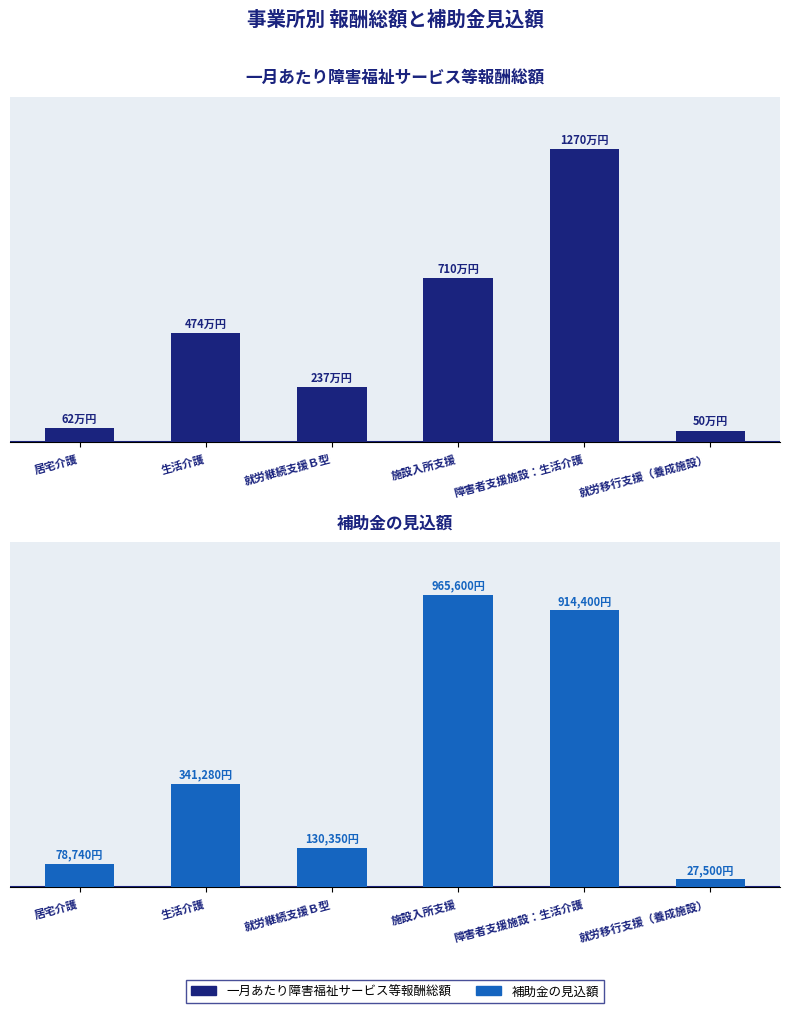

What is the value of the 一月あたり障害福祉サービス等報酬総額 bar at the 6th from the left?

500000